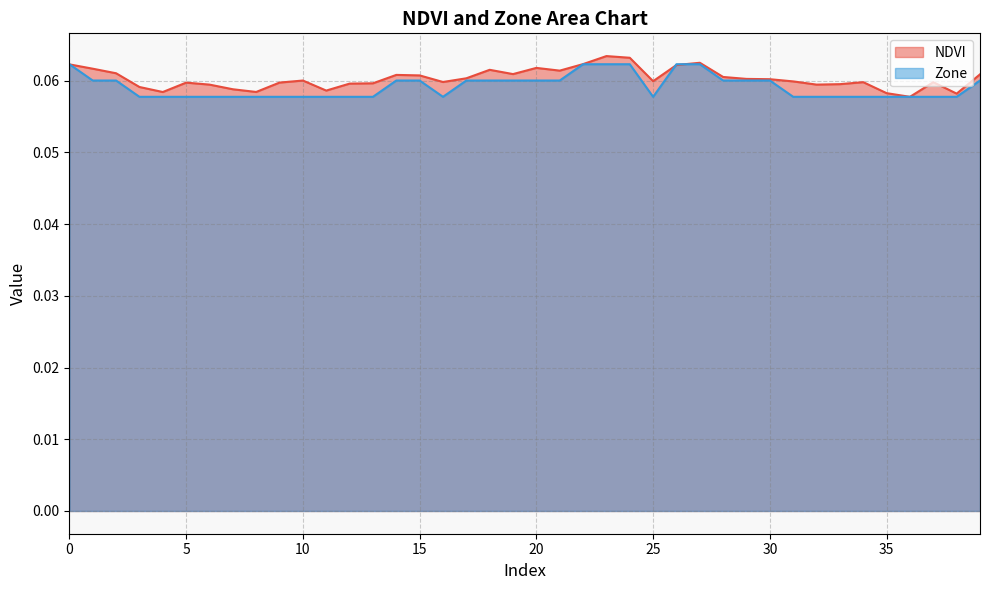

At which category is the sum across all series the highest?

23